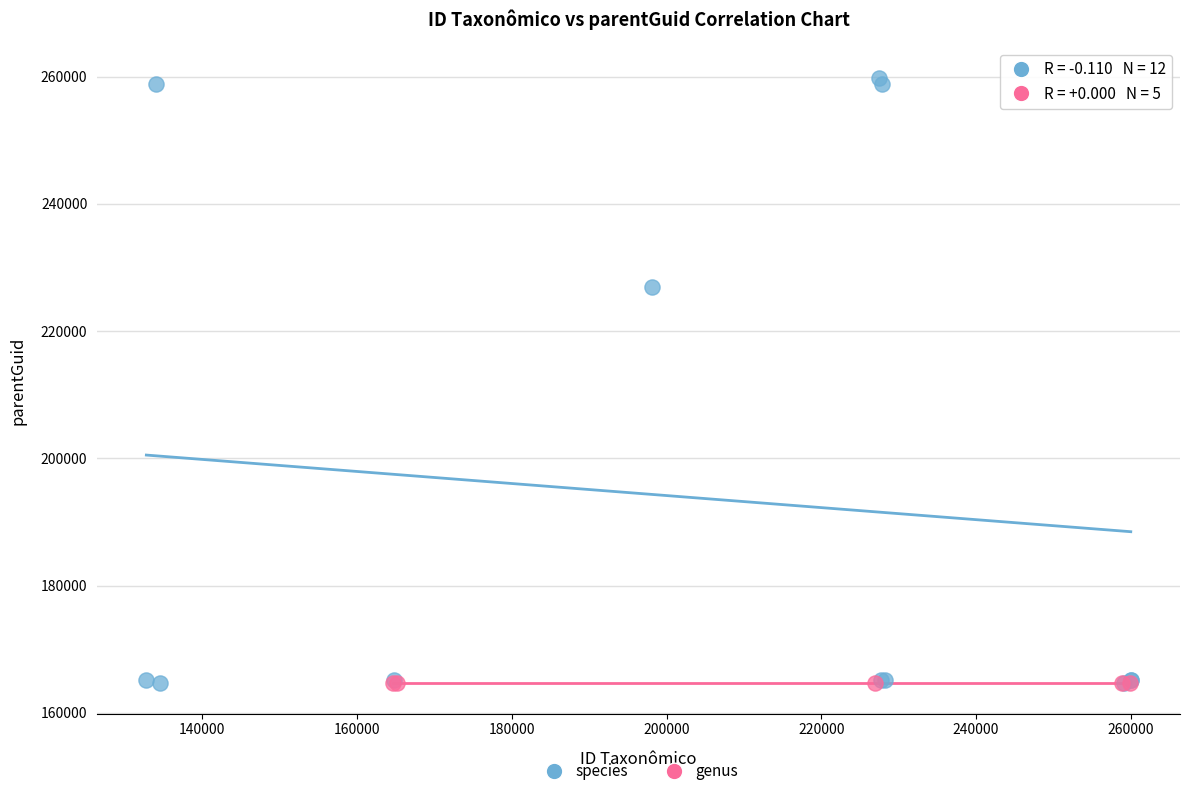

Which series reaches the maximum Y coordinate?

species